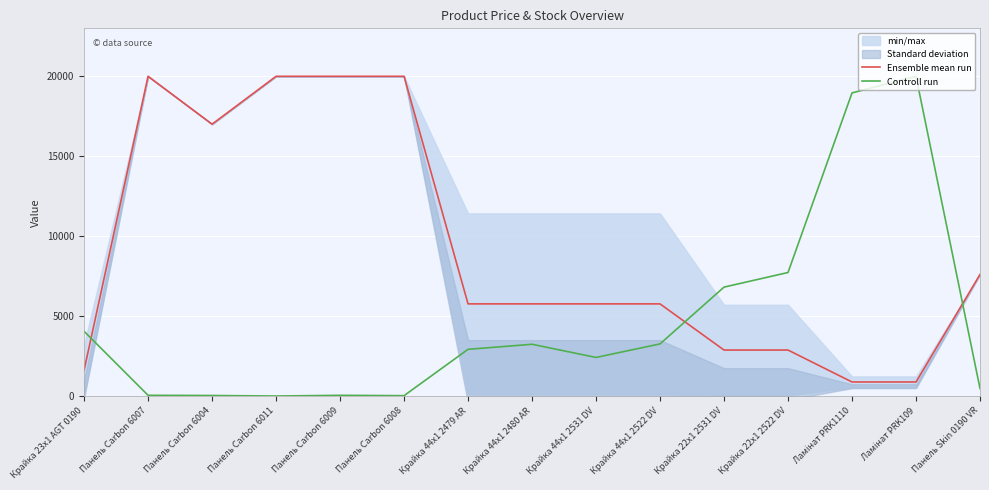

How many interior local peaks does the Controll run series have?

3